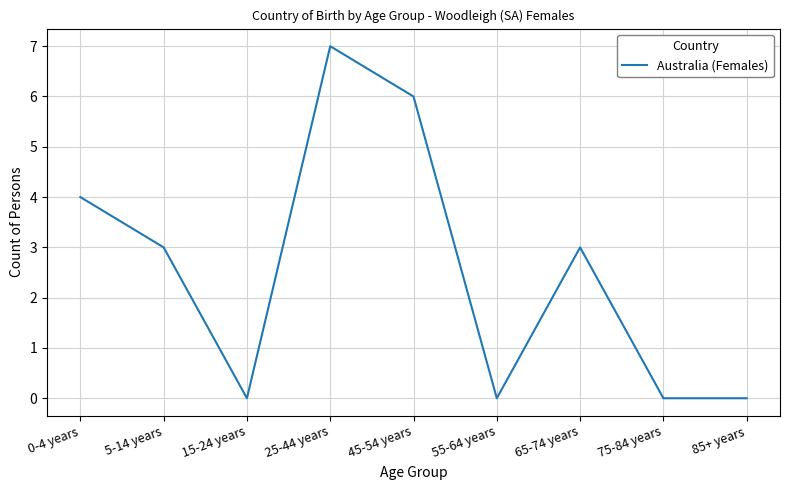

Is it true that the value at 75-84 years is 0?

True